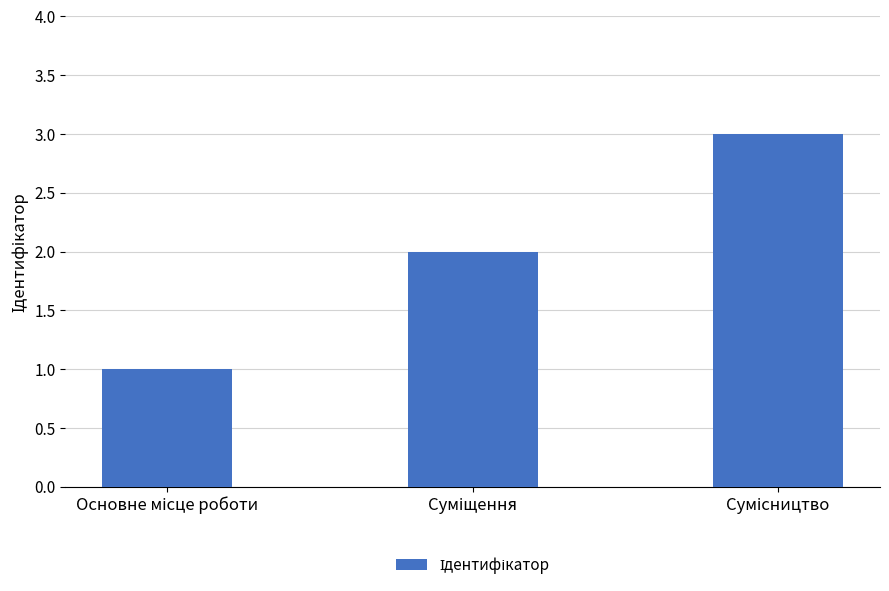

How many data points are less than 2?

1